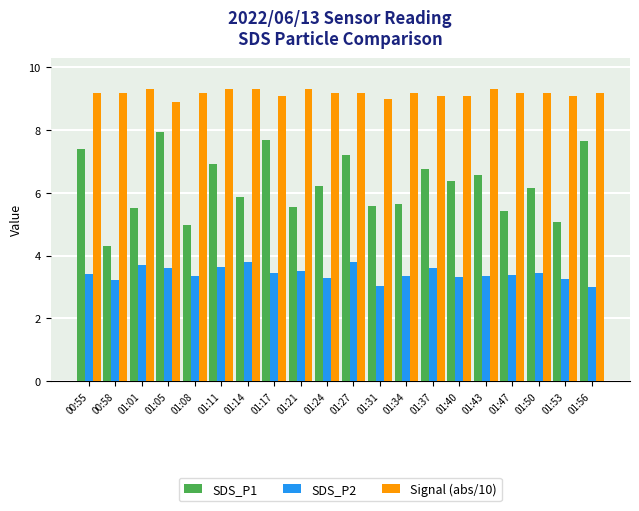

Is the value of SDS_P1 at 01:17 greater than the value of SDS_P2 at 01:34?

Yes